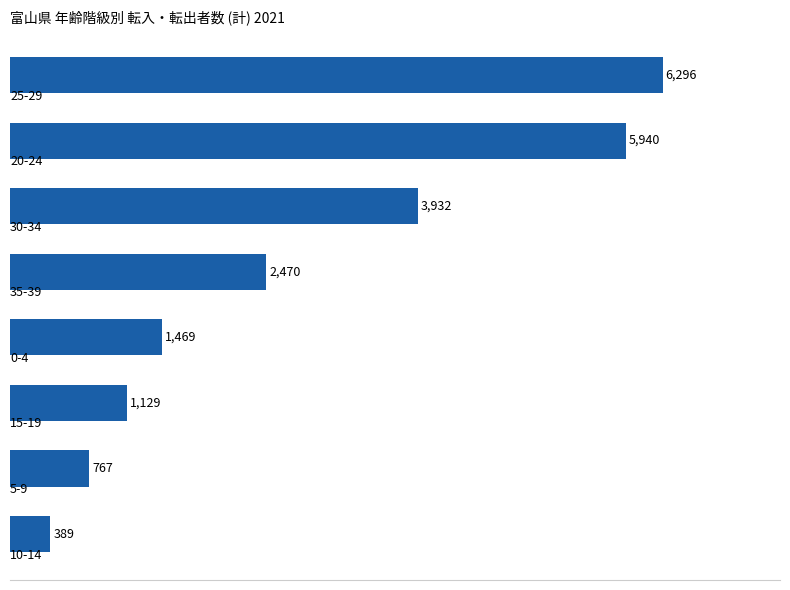

What is the maximum value shown in the chart?

6296